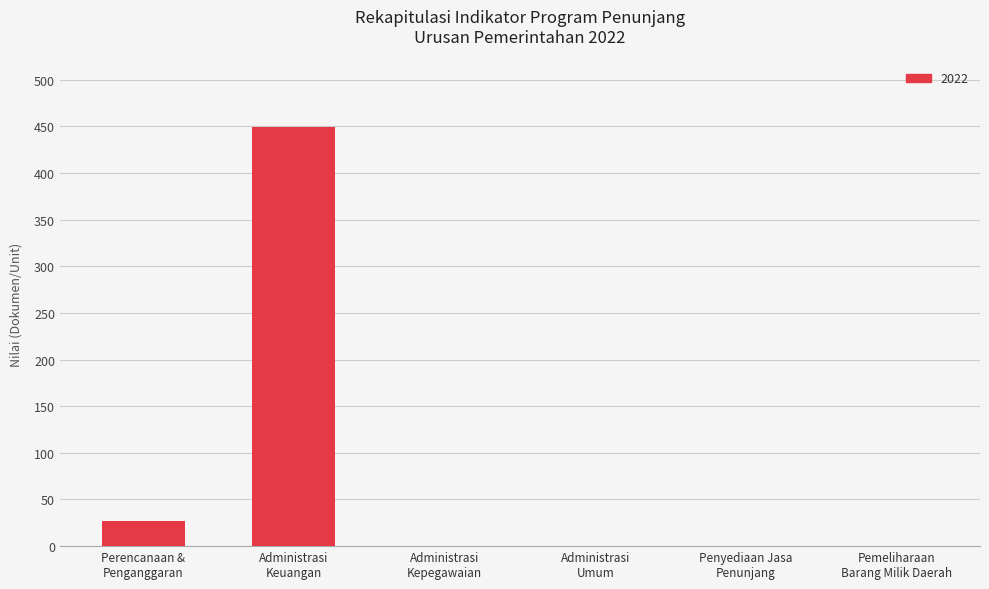

The chart shows a value of 162 at Pemeliharaan
Barang Milik Daerah. True or false?

False